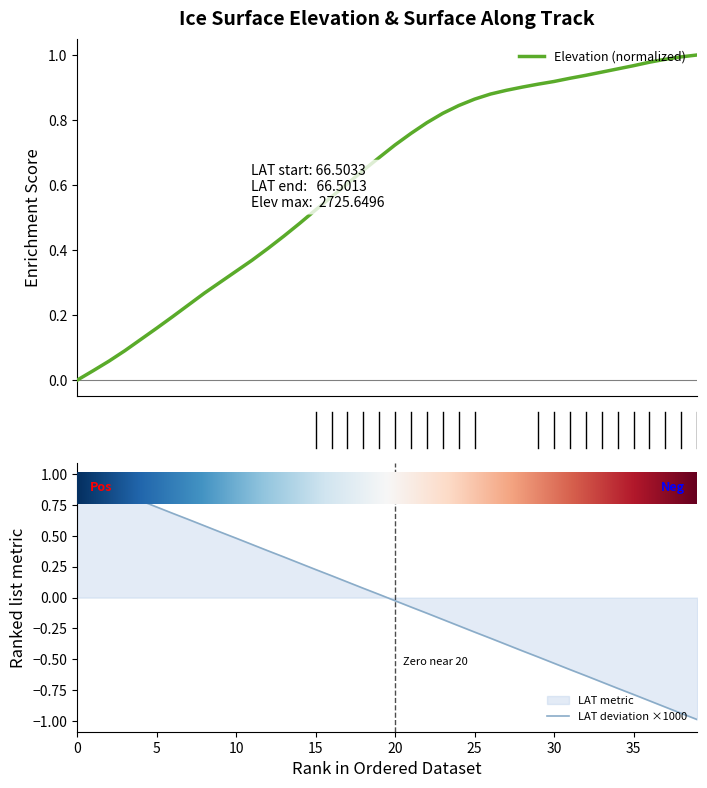

How many categories are shown in the chart?

40